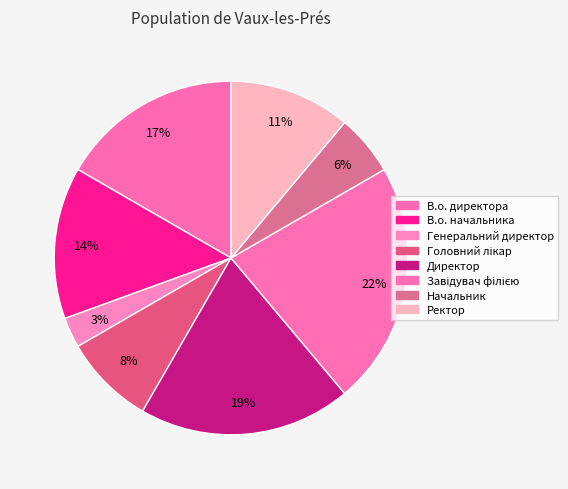

Is there any slice that represents more than half of the pie?

No